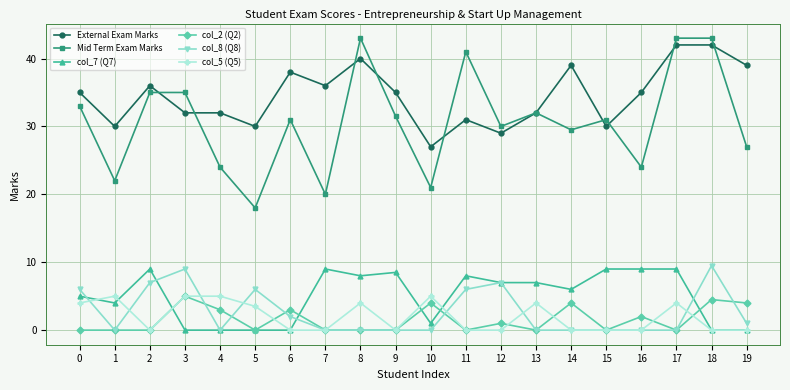

Reading right to left, transcribe all the data shown in this chart.

External Exam Marks: 39.0	42.0	42.0	35.0	30.0	39.0	32.0	29.0	31.0	27.0	35.0	40.0	36.0	38.0	30.0	32.0	32.0	36.0	30.0	35.0
Mid Term Exam Marks: 27.0	43.0	43.0	24.0	31.0	29.5	32.0	30.0	41.0	21.0	31.5	43.0	20.0	31.0	18.0	24.0	35.0	35.0	22.0	33.0
col_7 (Q7): 0.0	0.0	9.0	9.0	9.0	6.0	7.0	7.0	8.0	1.0	8.5	8.0	9.0	0.0	0.0	0.0	0.0	9.0	4.0	5.0
col_2 (Q2): 4.0	4.5	0.0	2.0	0.0	4.0	0.0	1.0	0.0	4.0	0.0	0.0	0.0	3.0	0.0	3.0	5.0	0.0	0.0	0.0
col_8 (Q8): 1.0	9.5	0.0	0.0	0.0	0.0	0.0	7.0	6.0	0.0	0.0	0.0	0.0	2.0	6.0	0.0	9.0	7.0	0.0	6.0
col_5 (Q5): 0.0	0.0	4.0	0.0	0.0	0.0	4.0	0.0	0.0	5.0	0.0	4.0	0.0	0.0	3.5	5.0	5.0	0.0	5.0	4.0